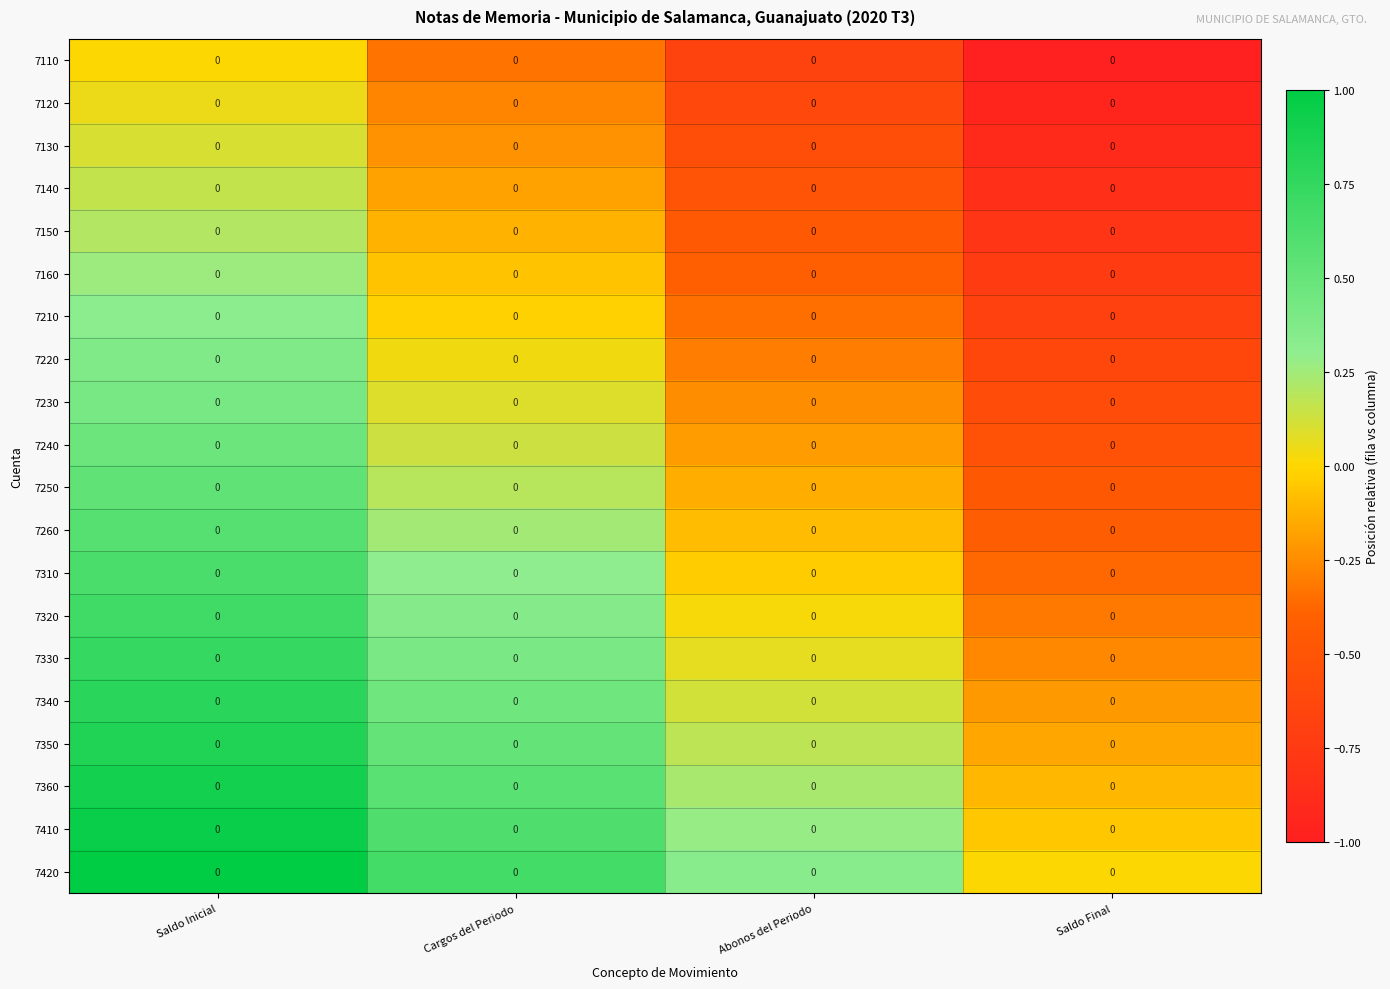

Between Cargos del Periodo and Saldo Final, which is larger?

Cargos del Periodo